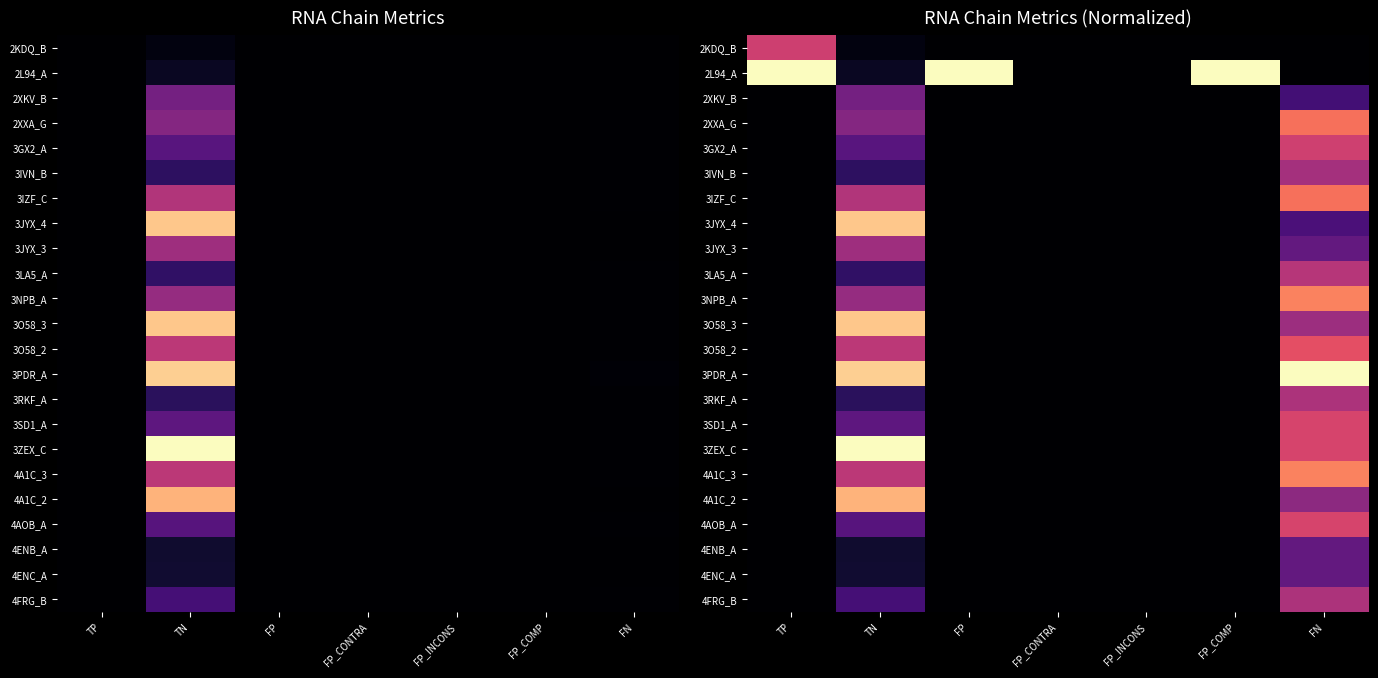

At which category is the sum across all series the highest?

FN